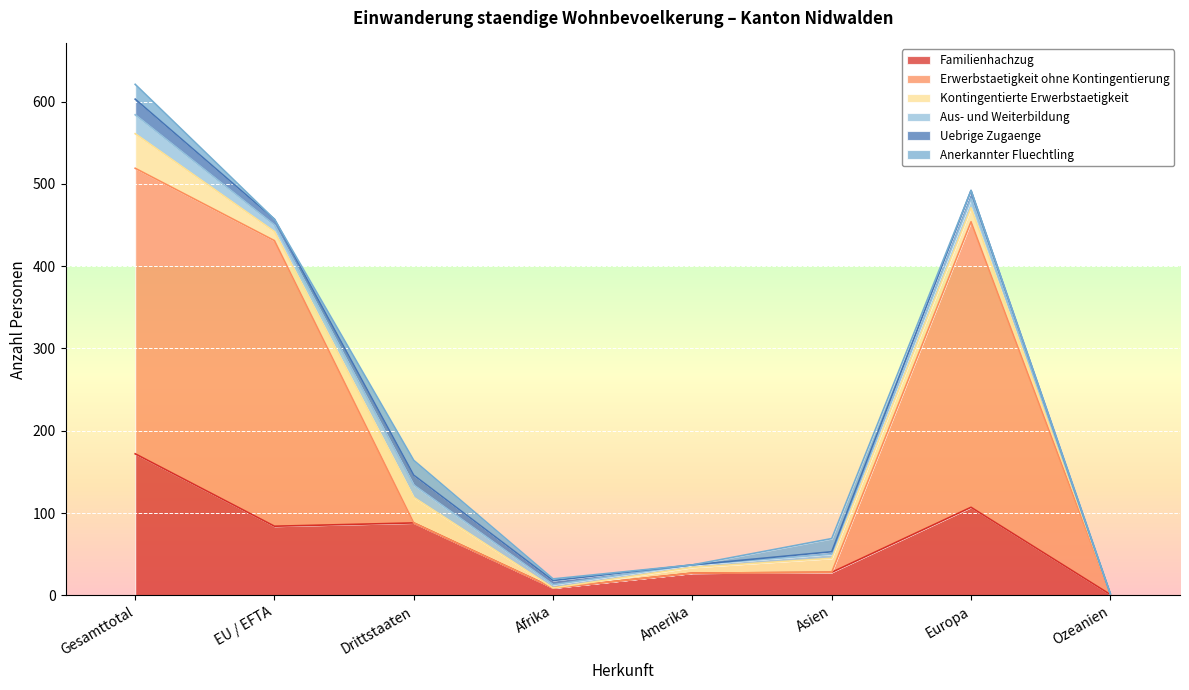

What is the highest value of the Familienhachzug series?

172